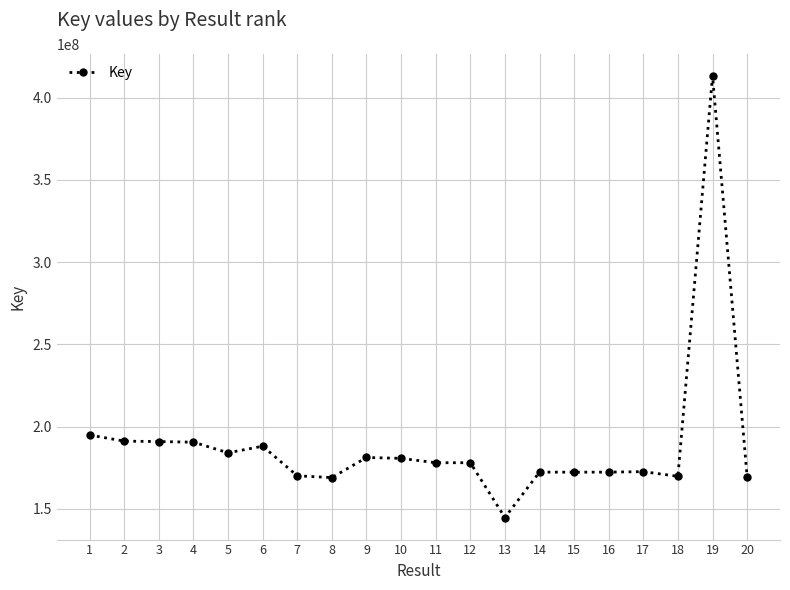

The value at 11 is 88895213. True or false?

False